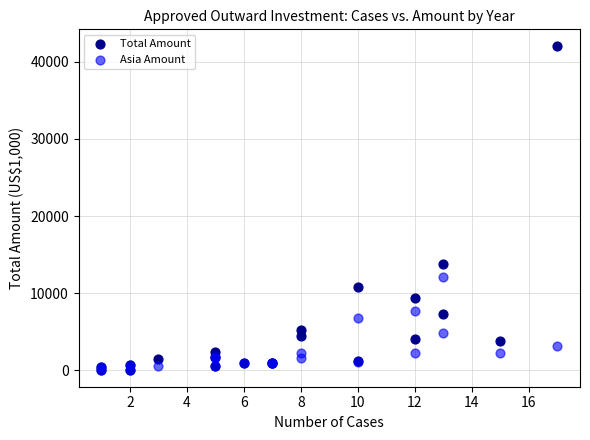

In the Total Amount series, what Y value is closest to 21102?

13789